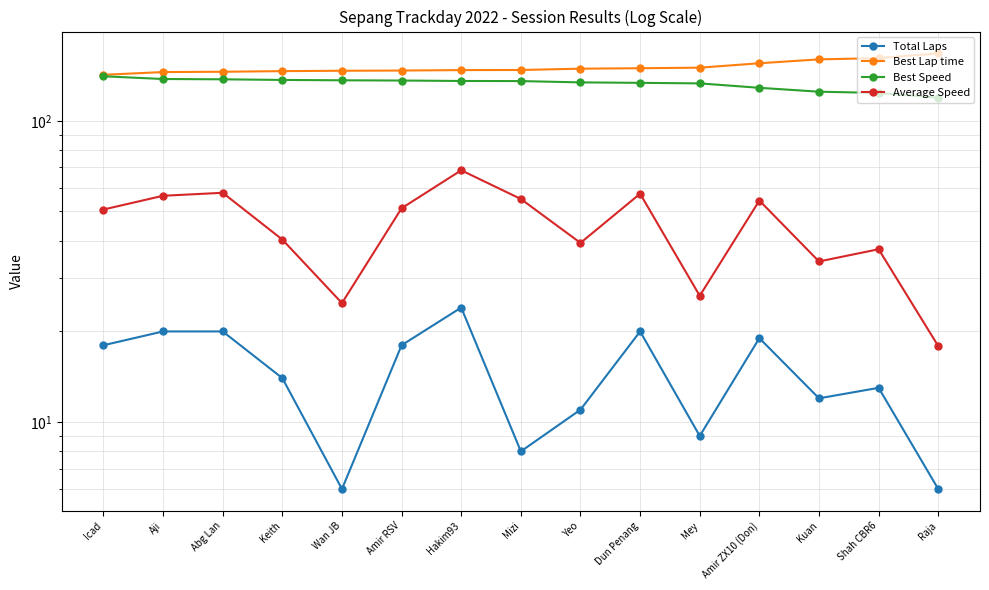

What is the minimum value shown in the chart?

6.0